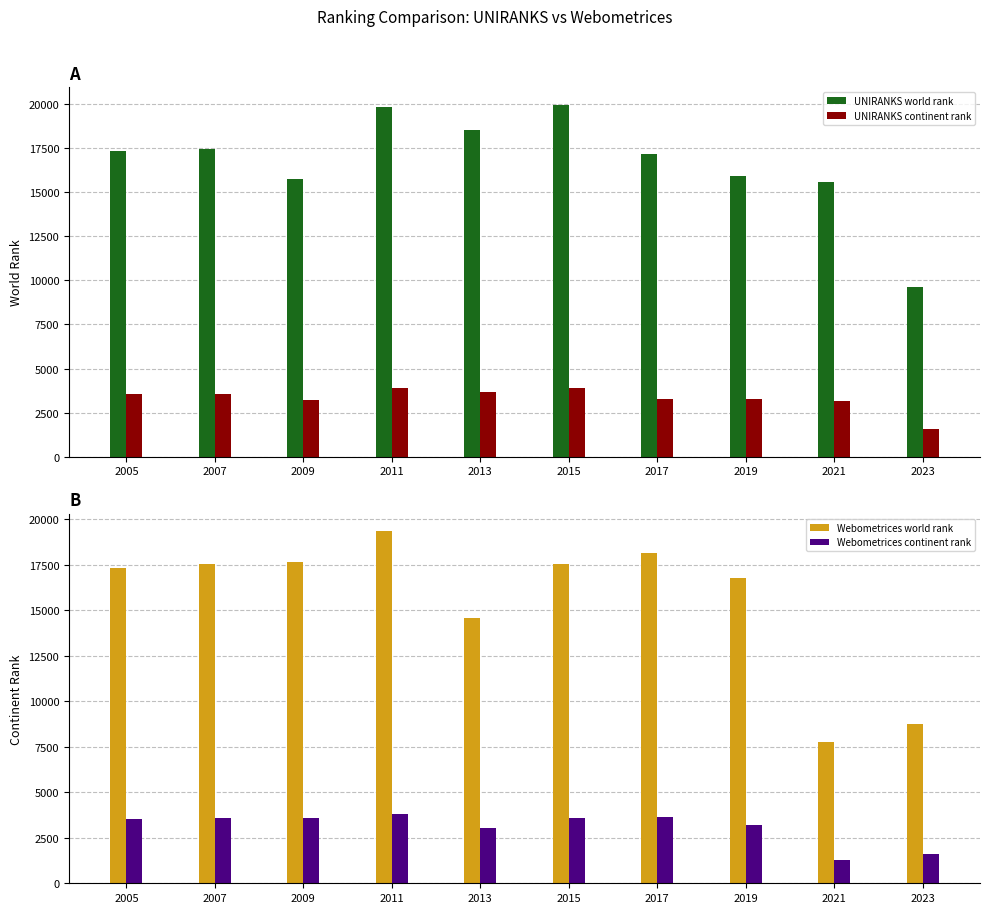

What is the greatest value displayed?

19934